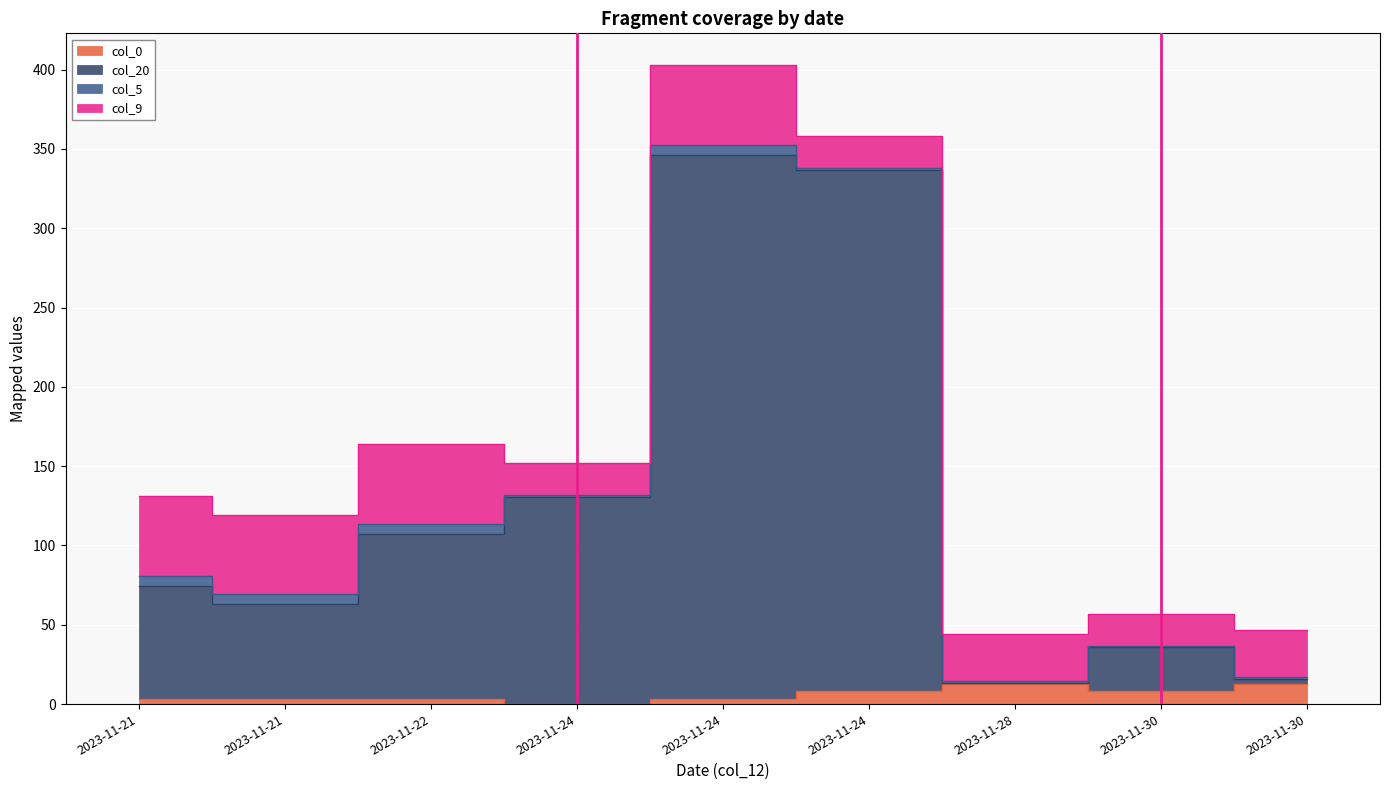

Where does the col_0 series first go above 3?

2023-11-21